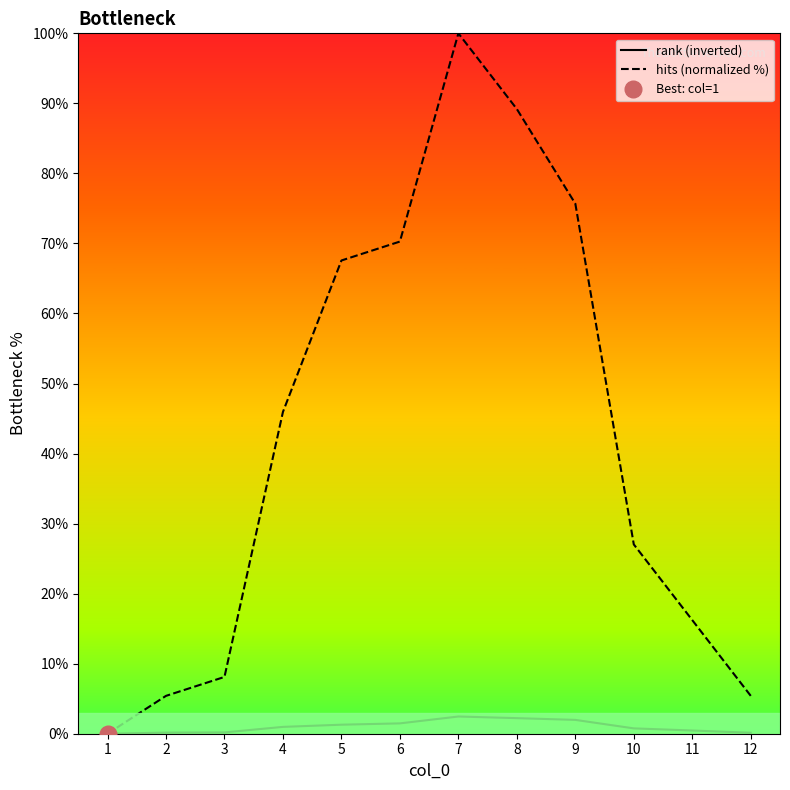

True or false: hits (normalized %) and rank (inverted) cross at least once.

False